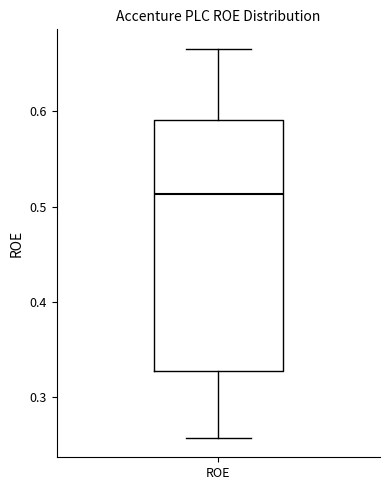

Where does the median line of the box for ROE sit on the y-axis? The values are not printed on the chart, so give them approximately, as read against the axis.

0.51